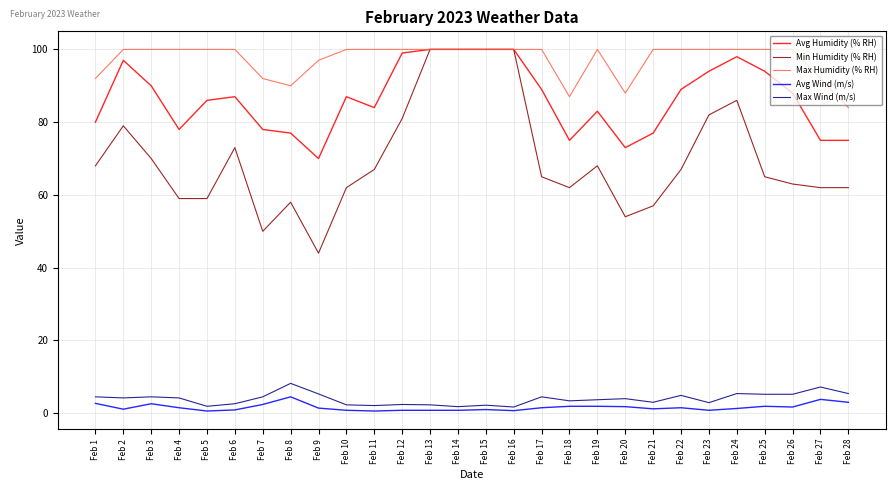

Rank the series at Feb 12 from highest to lowest value.

Max Humidity (% RH), Avg Humidity (% RH), Min Humidity (% RH), Max Wind (m/s), Avg Wind (m/s)